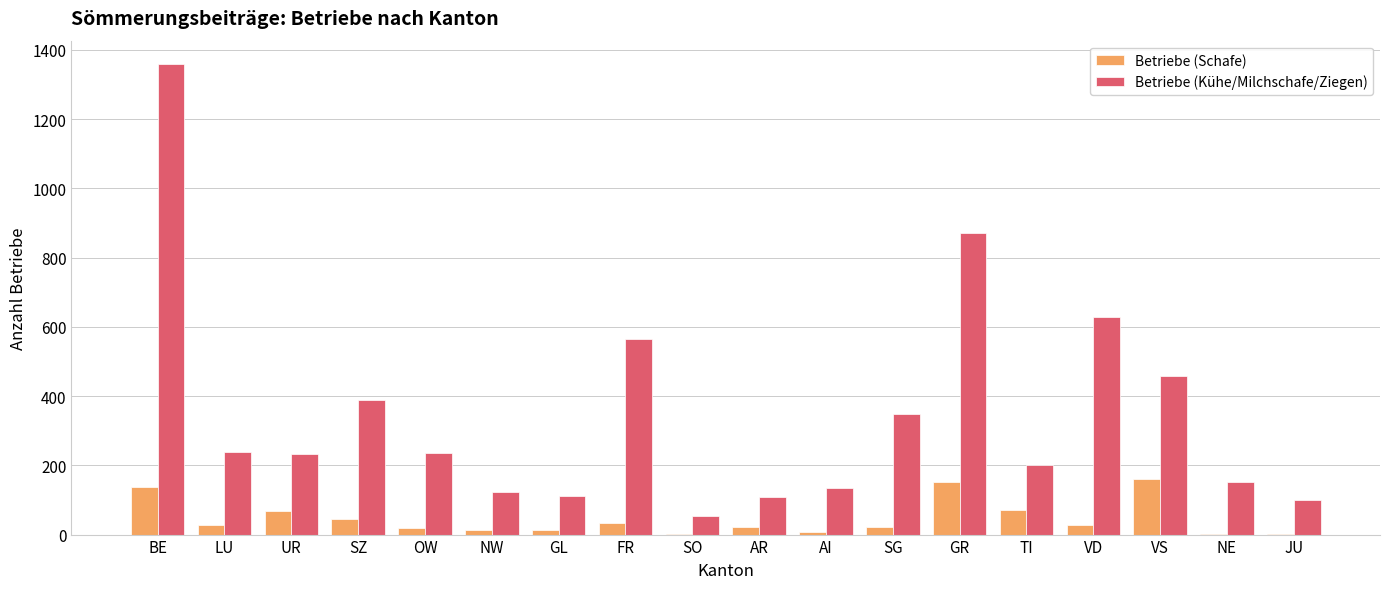

Does the chart contain stacked bars?

No